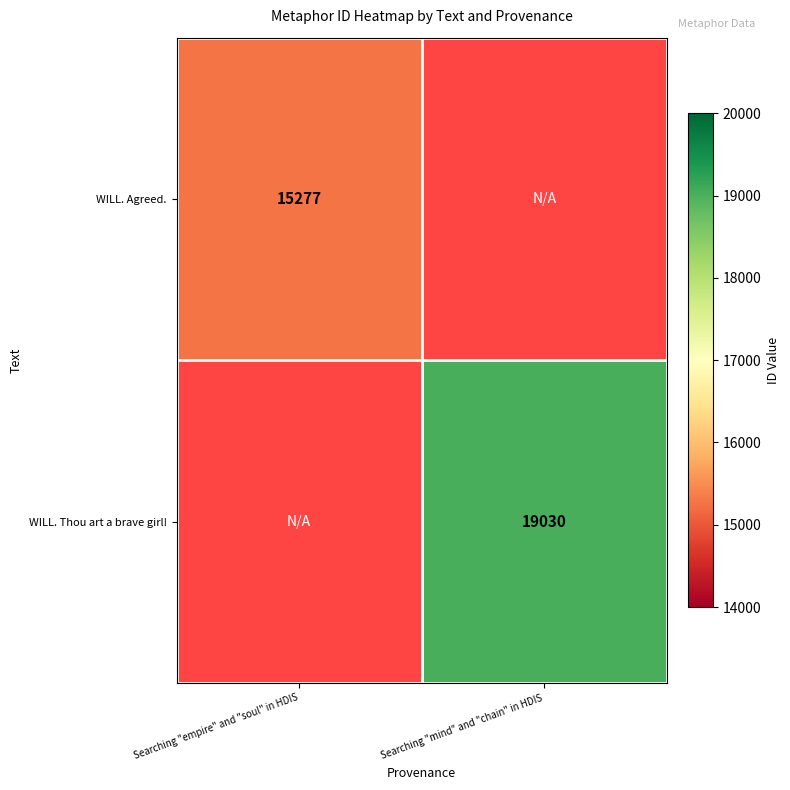

Which label corresponds to the smallest value in the chart?

Searching "empire" and "soul" in HDIS